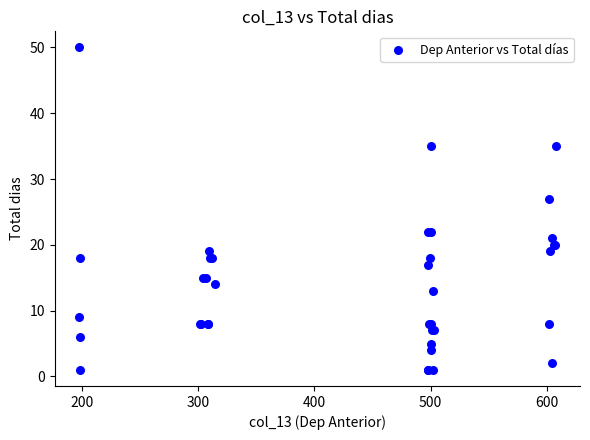

What Y value in the scatter plot is closest to 25?

27